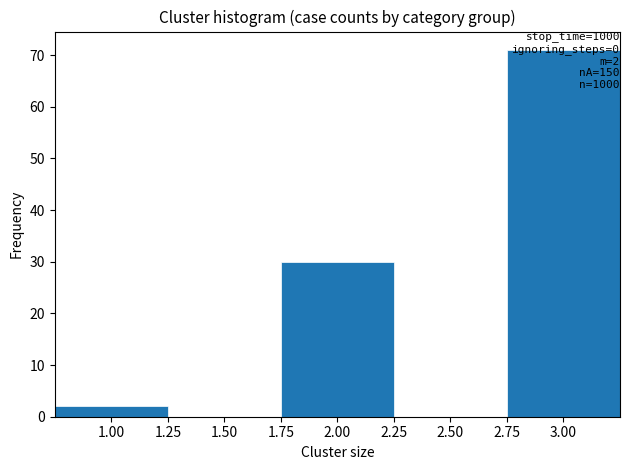

Rank the categories by value from lowest to highest.

1.00, 2.00, 3.00